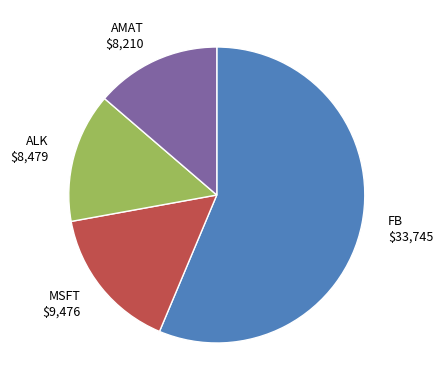

Between ALK and FB, which is larger?

FB